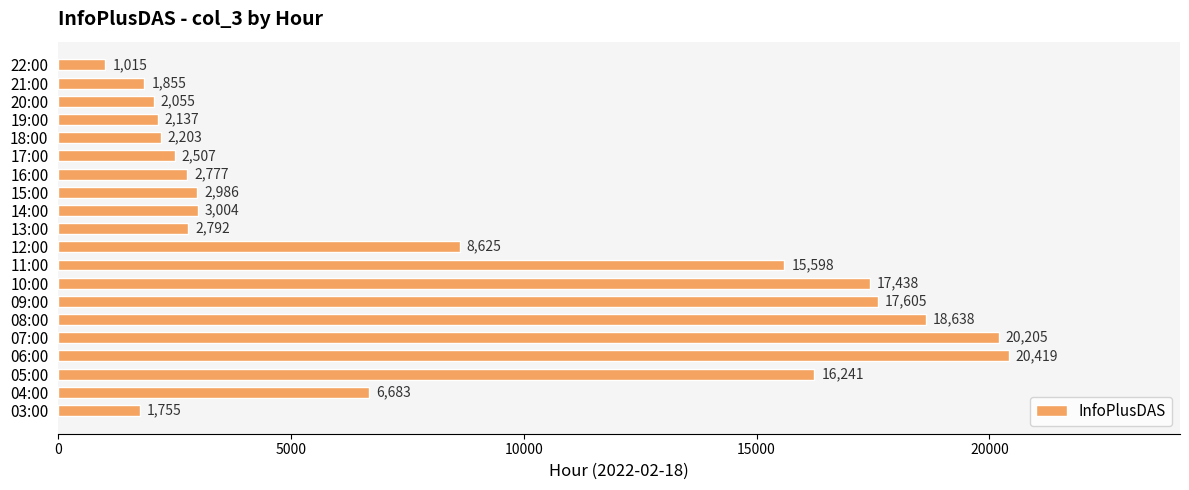

What is the ratio of the value at 18:00 to the value at 22:00?

2.2